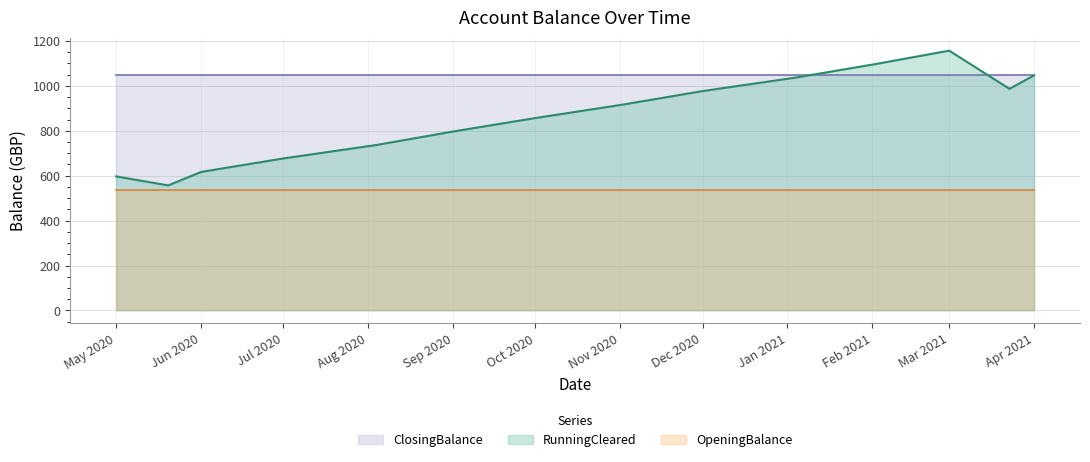

Which series has the largest total across all categories?

ClosingBalance